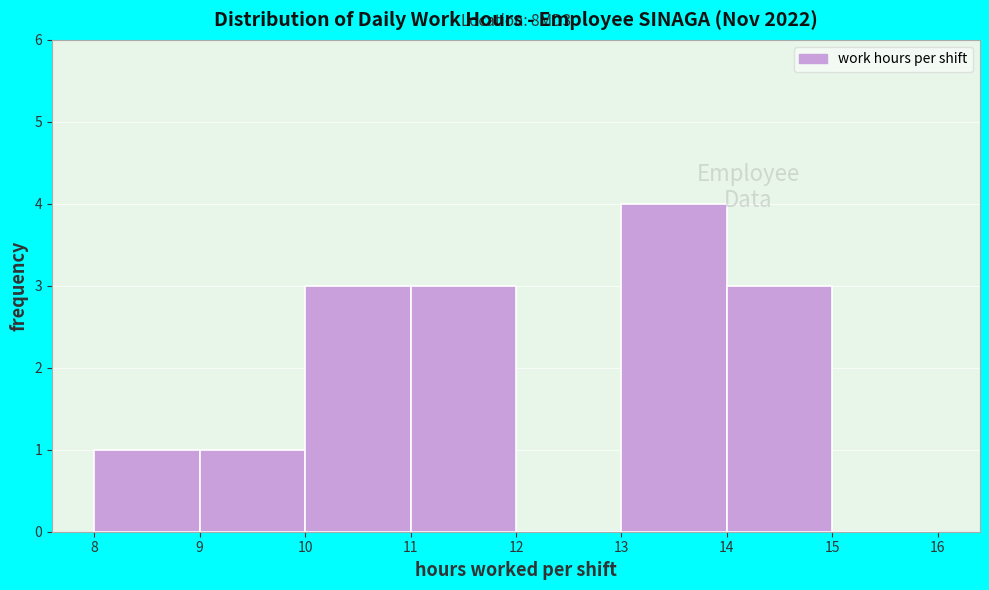

Over which range of the x-axis is the bar tallest?

13 to 14